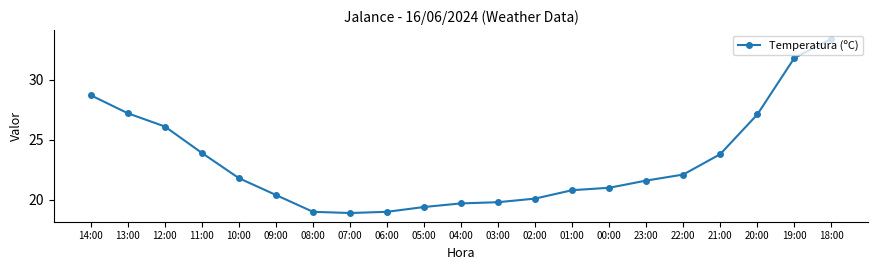

Between 12:00 and 01:00, which is larger?

12:00